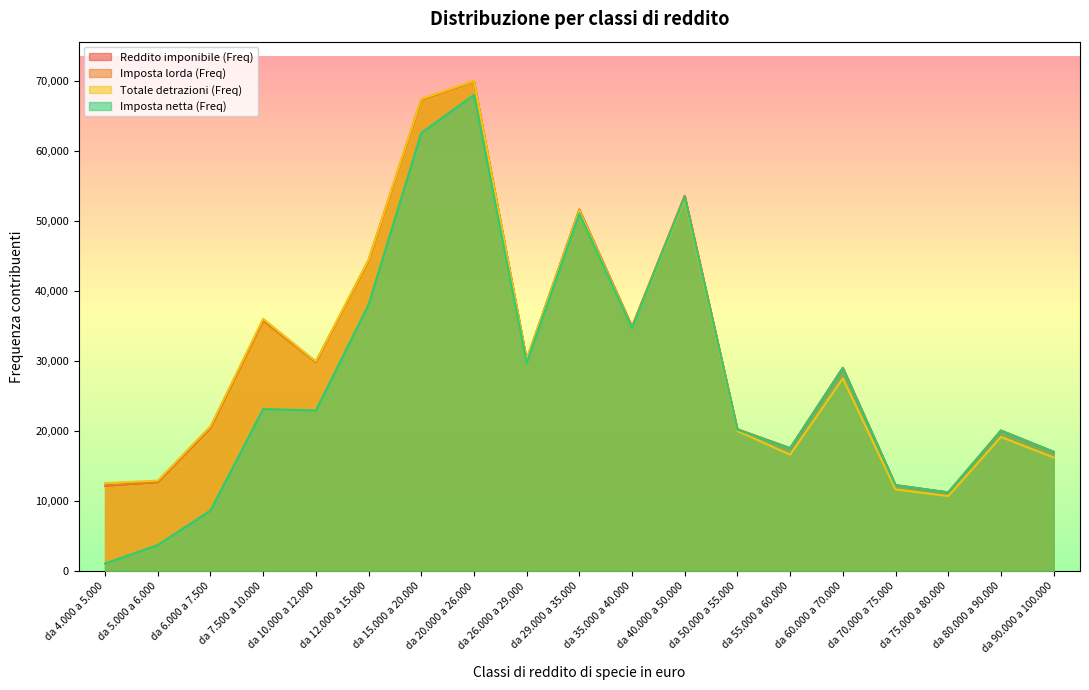

At da 40.000 a 50.000, list the series in order from smallest to largest.

Totale detrazioni (Freq), Imposta netta (Freq), Reddito imponibile (Freq), Imposta lorda (Freq)